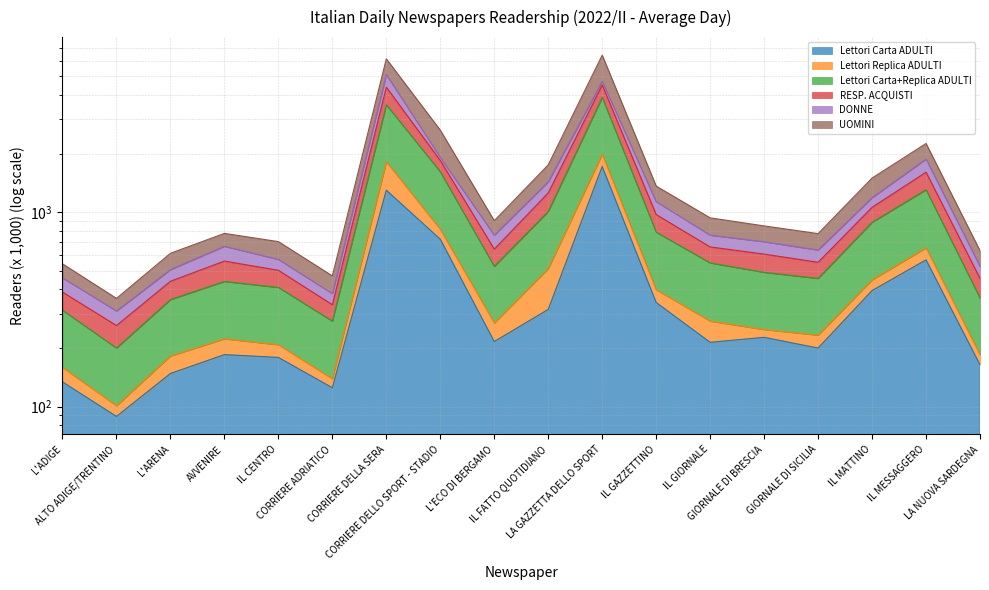

What is the difference between the highest and lowest values at CORRIERE ADRIATICO?

256